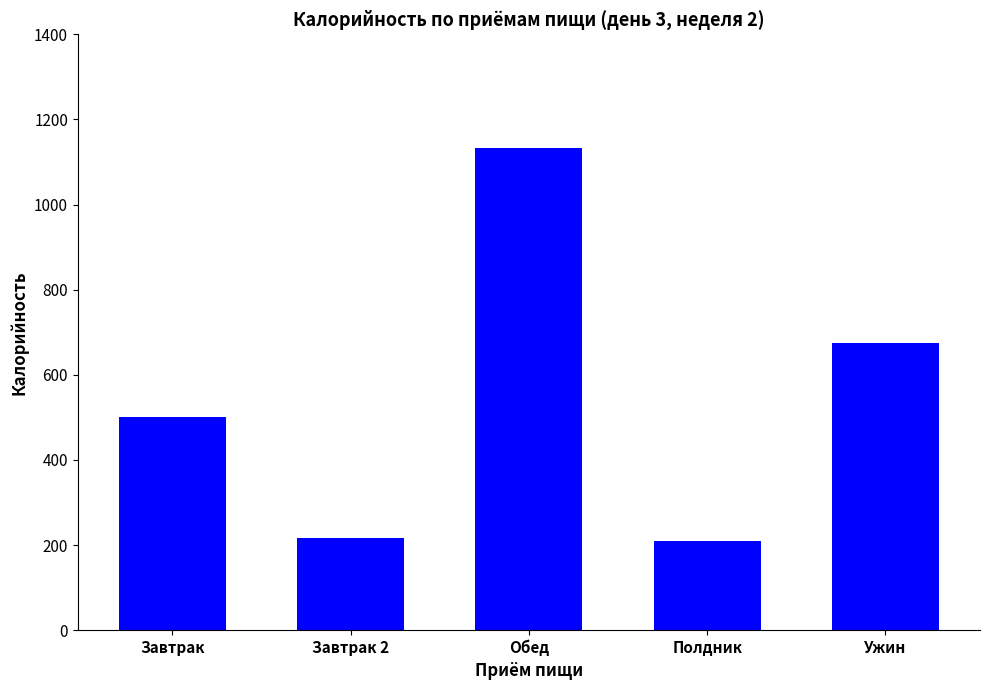

Does the chart contain stacked bars?

No